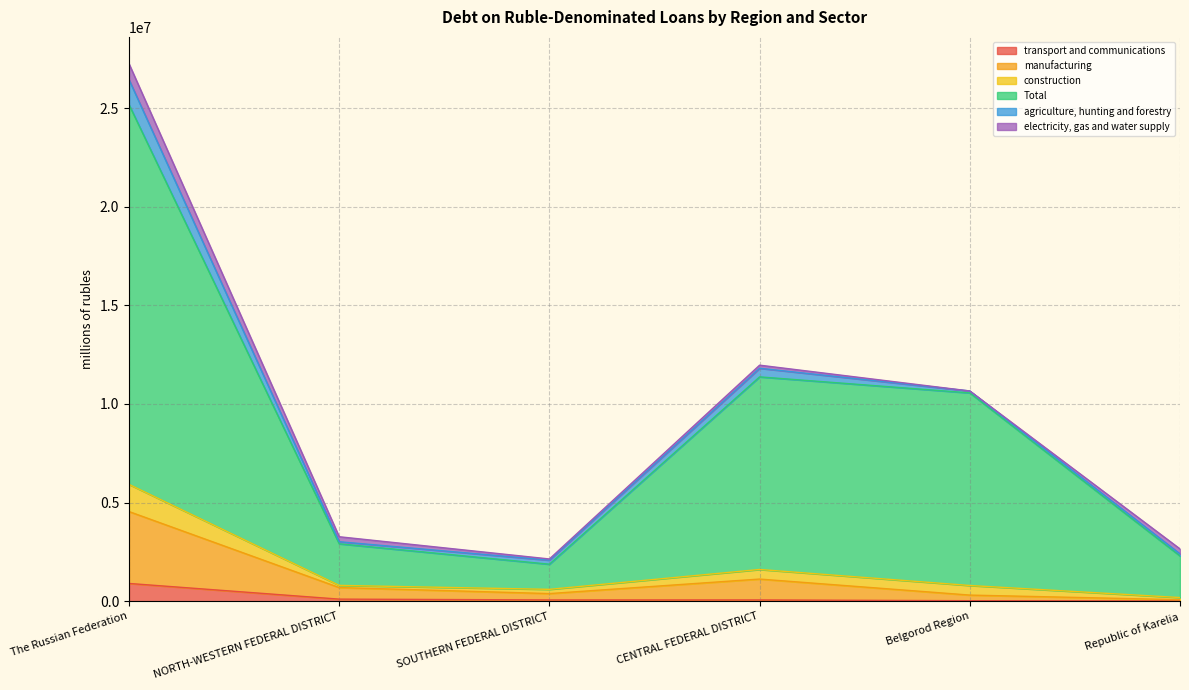

What is the highest value of the transport and communications series?

900198